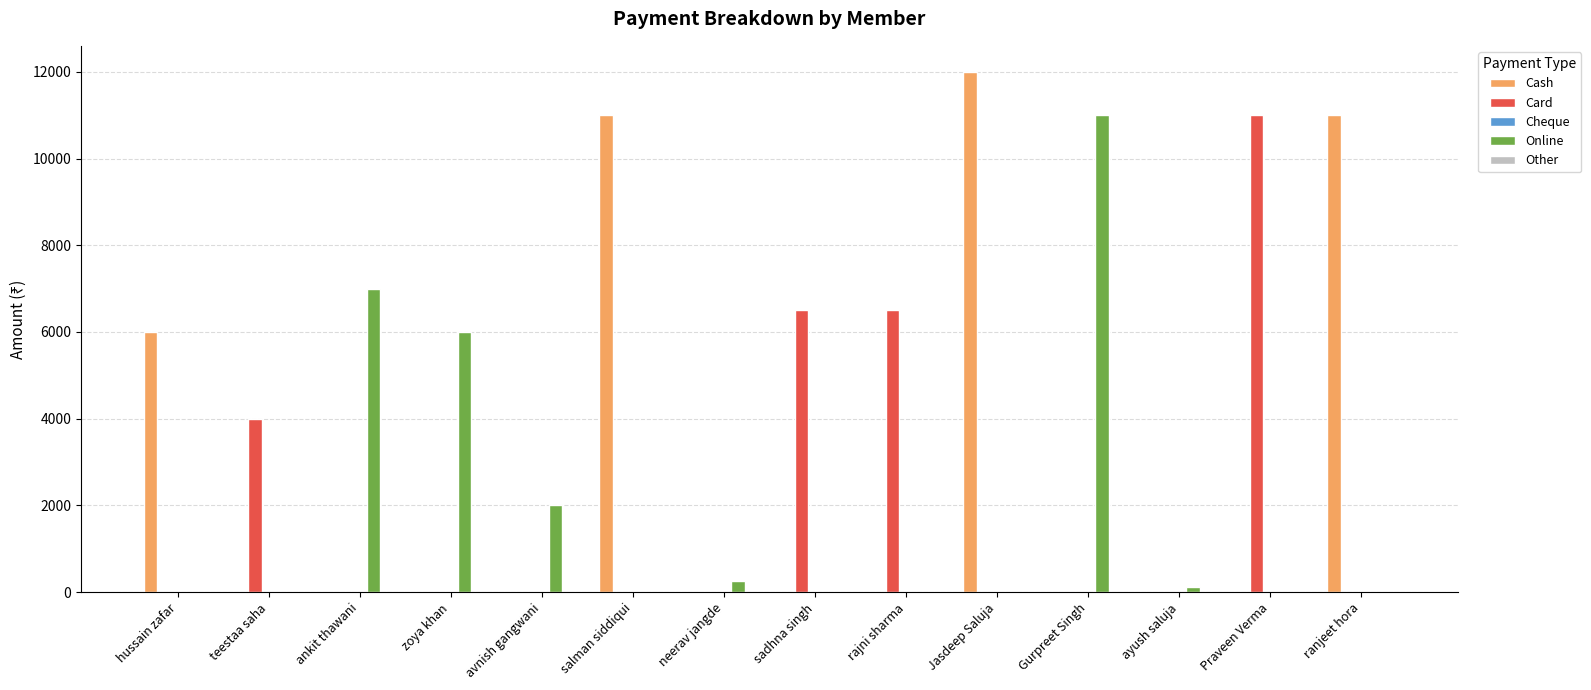

What is the total value across all series at salman siddiqui?

11000